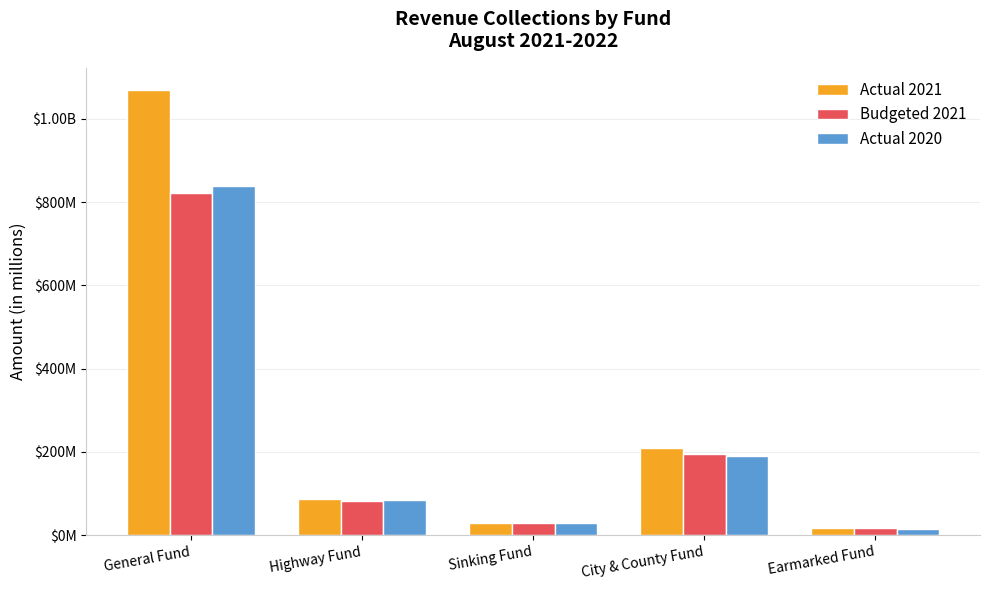

Between Sinking Fund and Earmarked Fund, which series saw the biggest shift?

Actual 2020